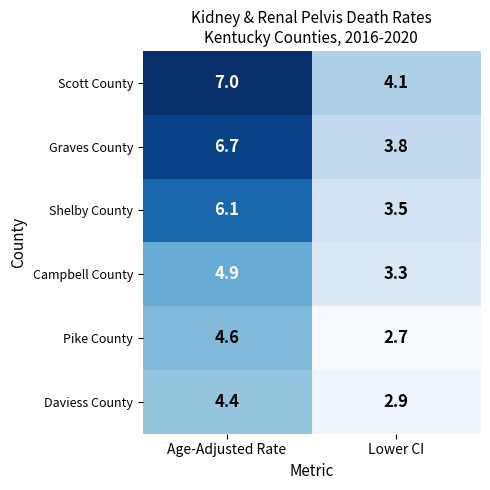

Read the Daviess County value at Age-Adjusted Rate.

4.4